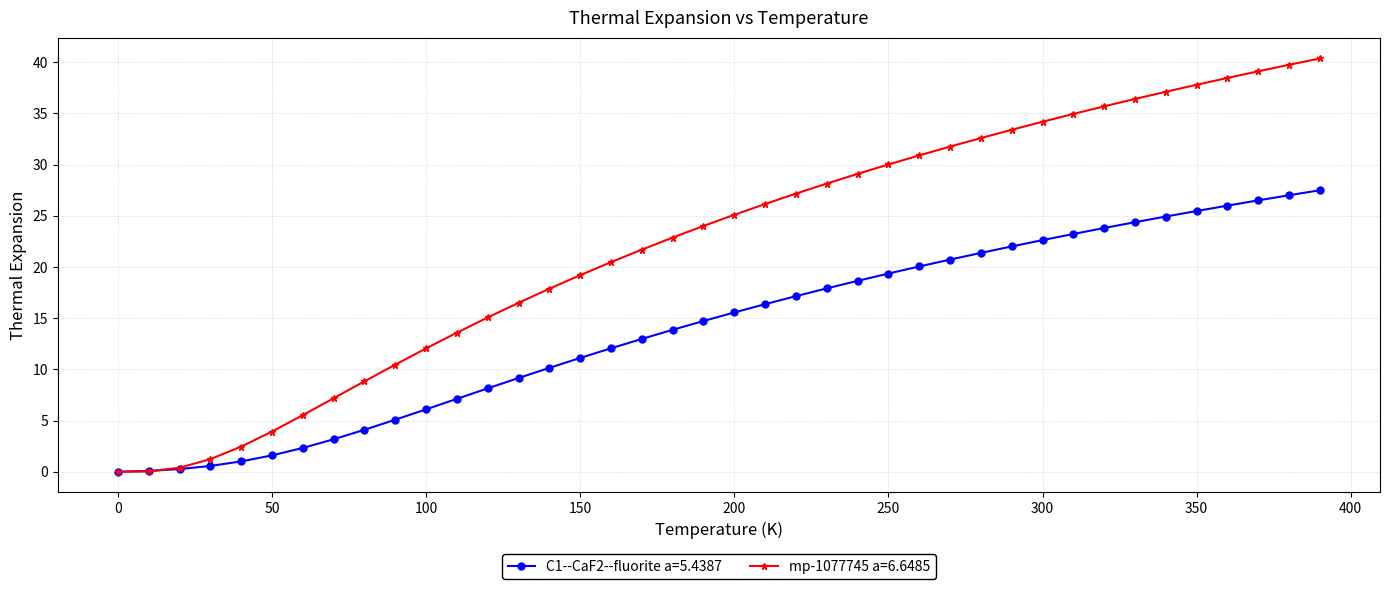

What is the value of the mp-1077745 a=6.6485 point at the 10th from the left?

10.5